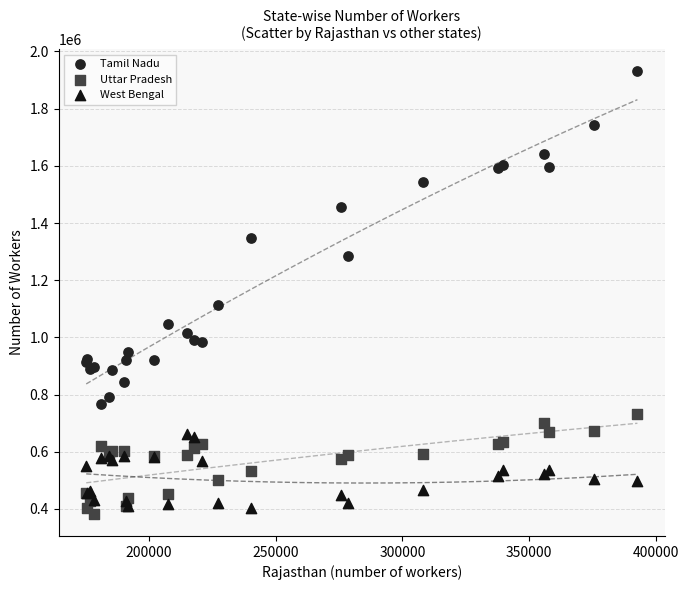

What are all the series names shown in the legend?

Tamil Nadu, Uttar Pradesh, West Bengal